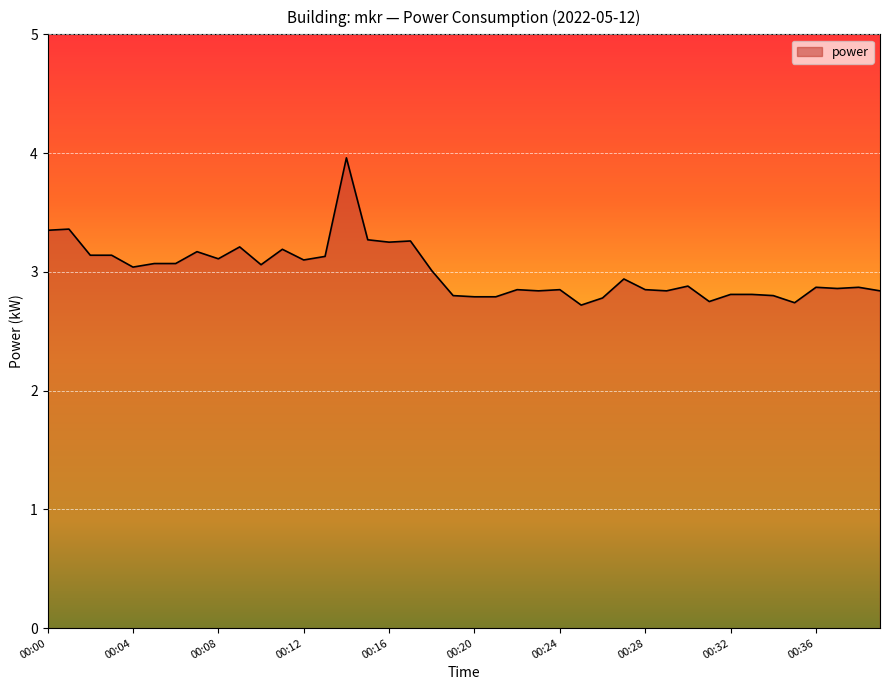

What is the maximum value shown in the chart?

4.0